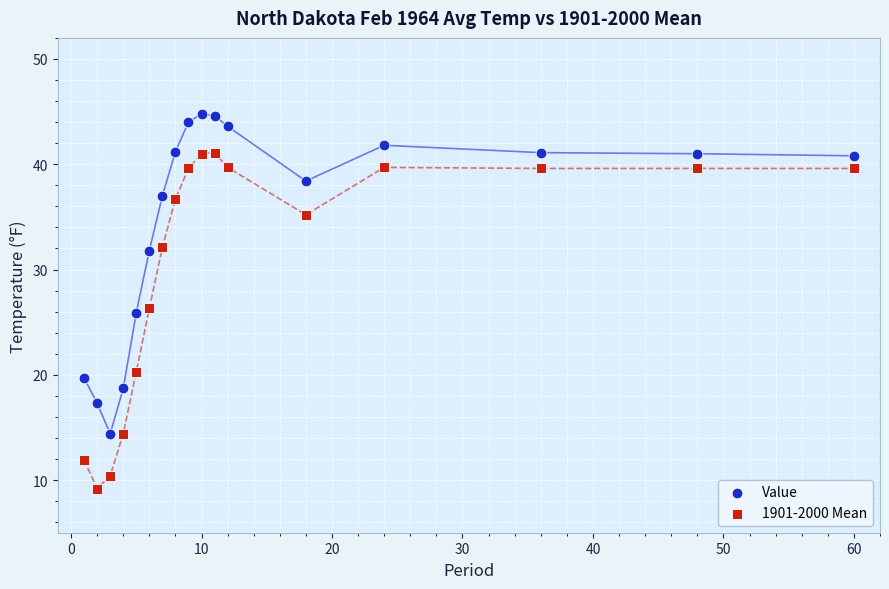

Across all data points, what is the range of Y values (max minus min)?

35.6